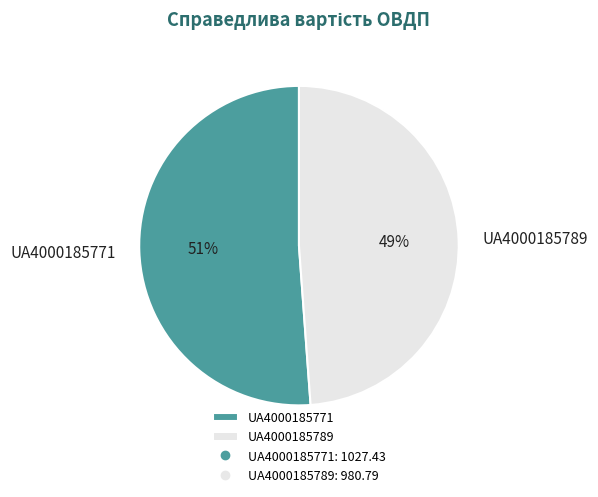

To the nearest percent, what portion does UA4000185789 represent?

49%